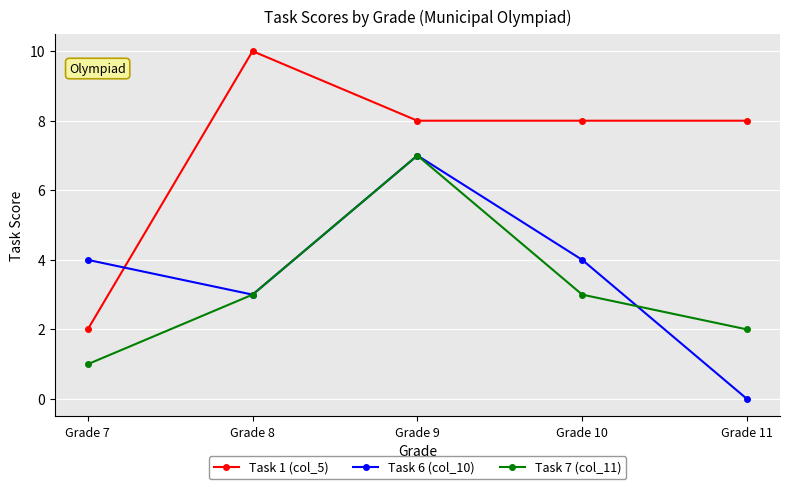

Is the value of Task 1 (col_5) at Grade 10 greater than the value of Task 7 (col_11) at Grade 10?

Yes